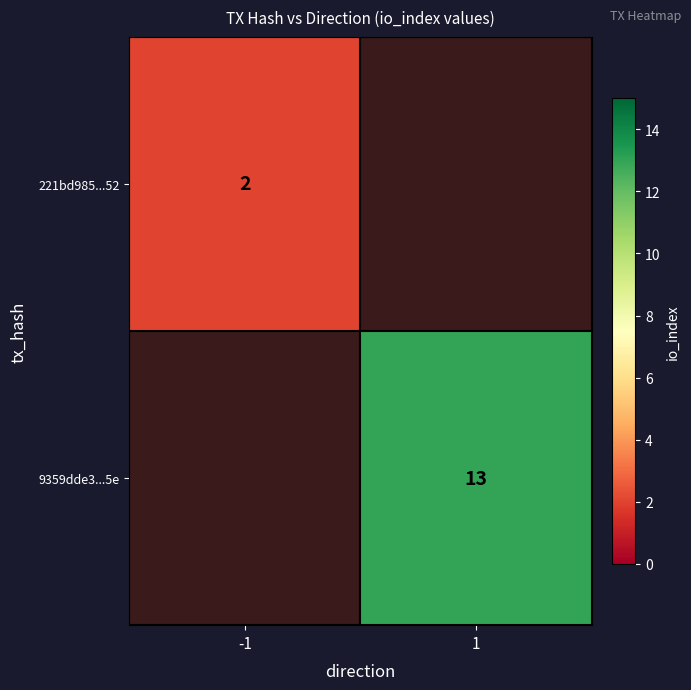

Which label corresponds to the largest value in the chart?

1